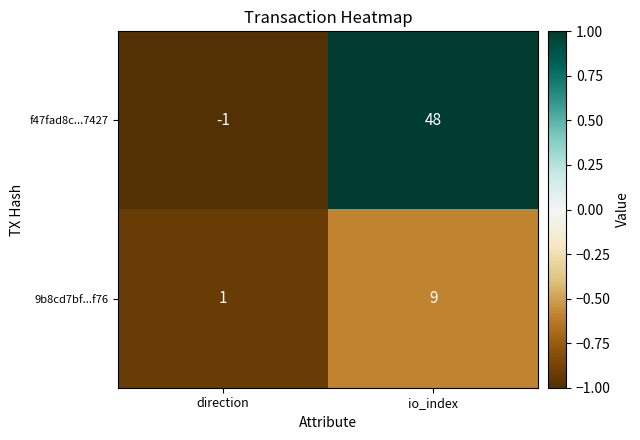

What is the spread (max minus min) of values at direction?

2